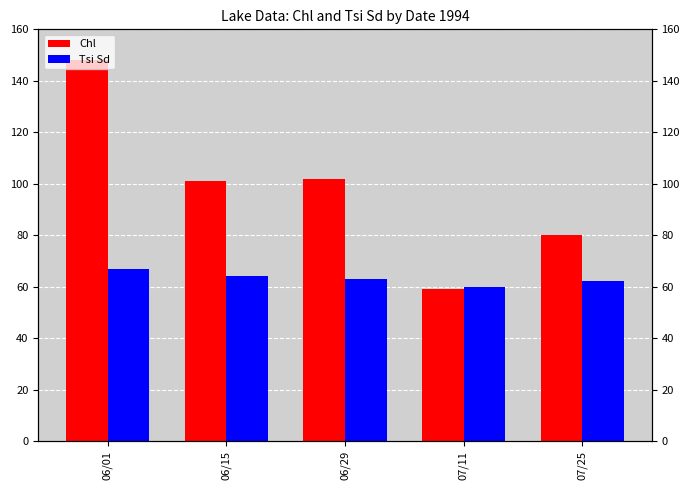

The value of Chl at 06/29 is 165. True or false?

False